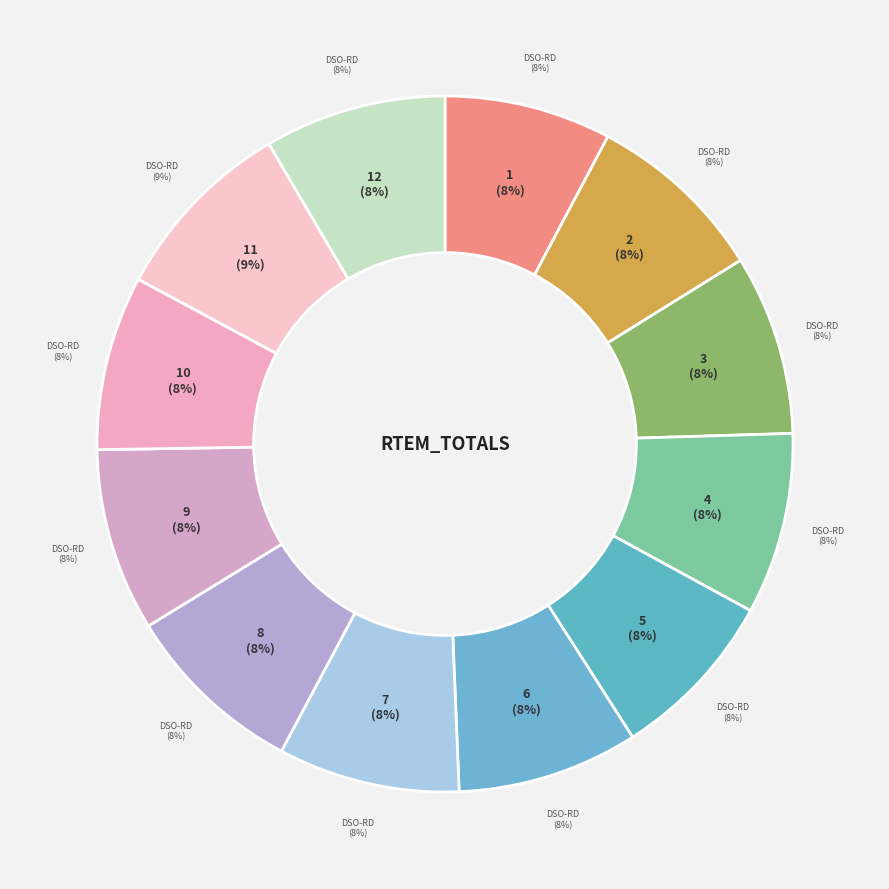

What is the total percentage of 2 and 11?

17.1%